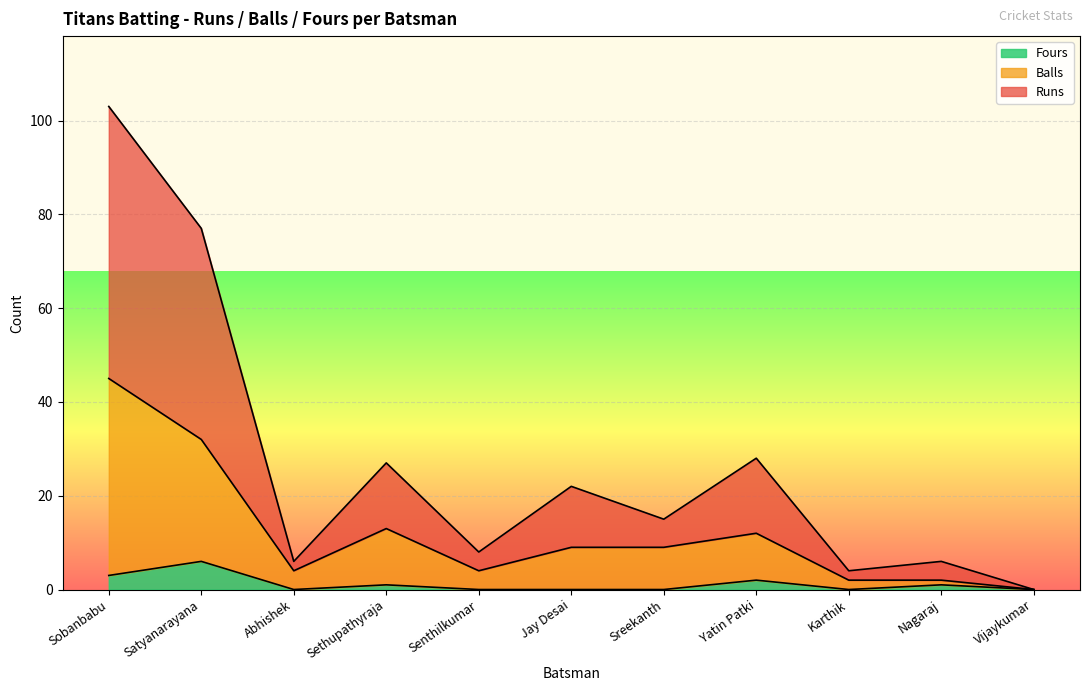

Which category has the highest value in the Fours series?

Satyanarayana